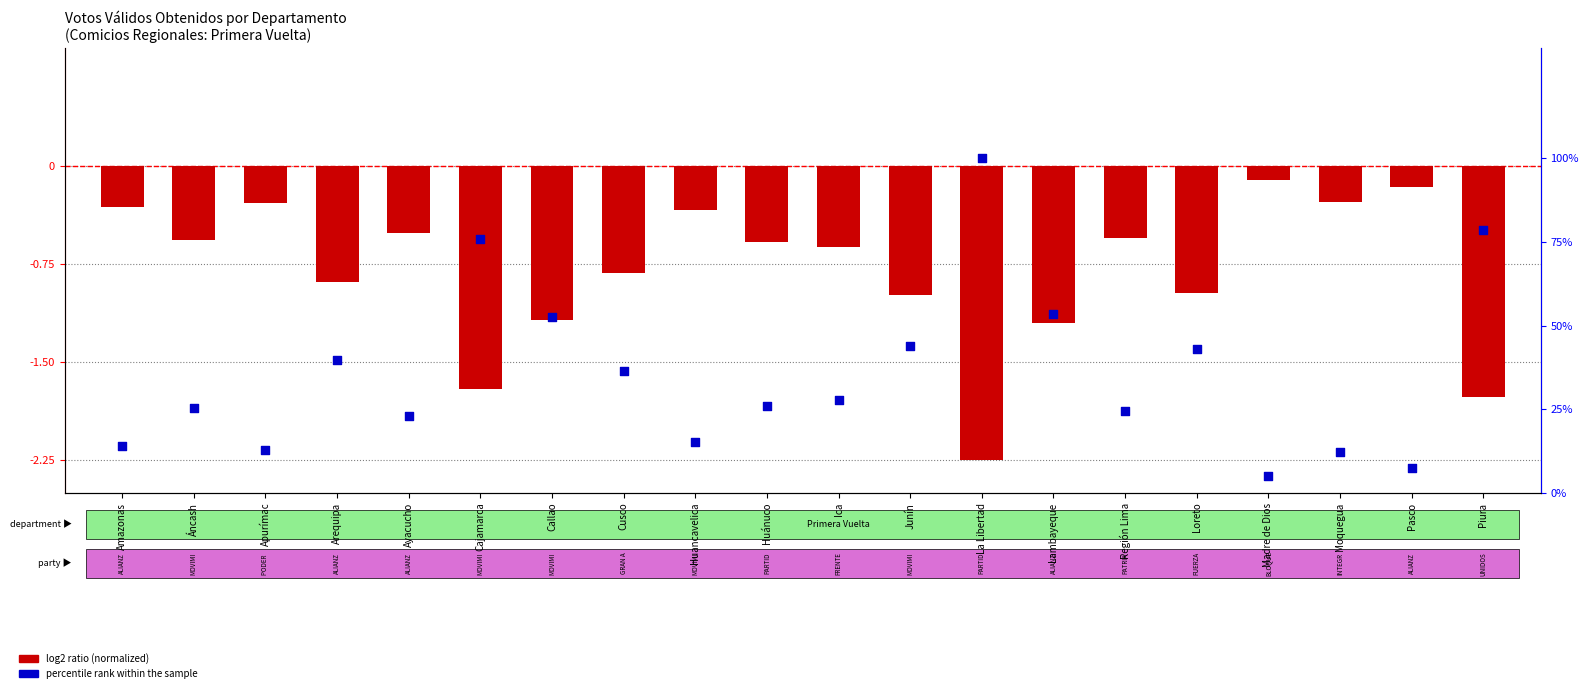

Which series contains the highest Y value?

percentile rank within the sample